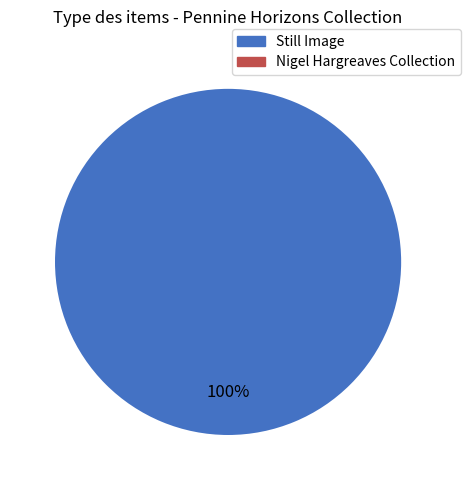

Count the number of slices in the pie.

1